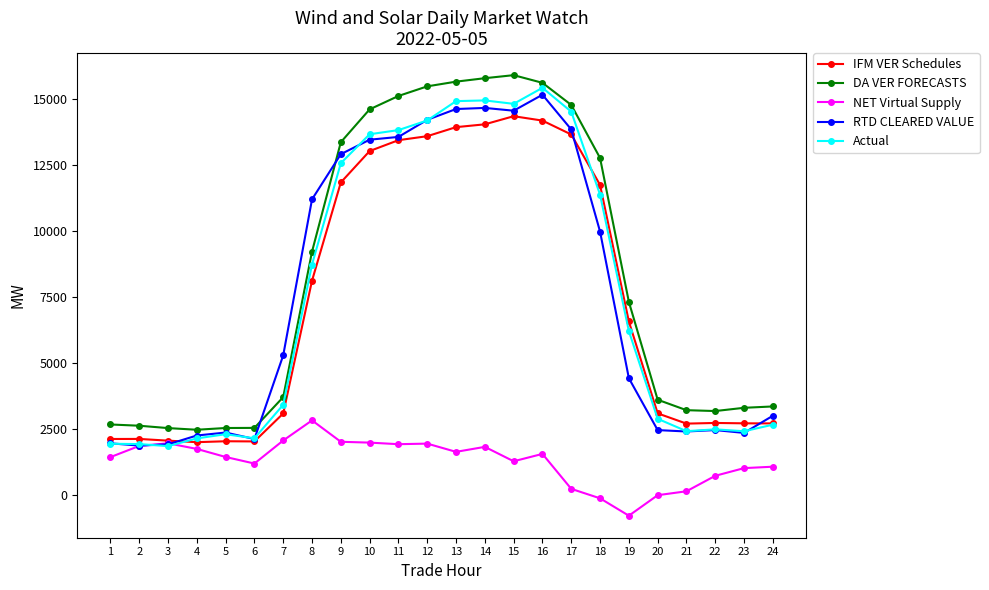

Does the chart display data point markers on the line(s)?

Yes